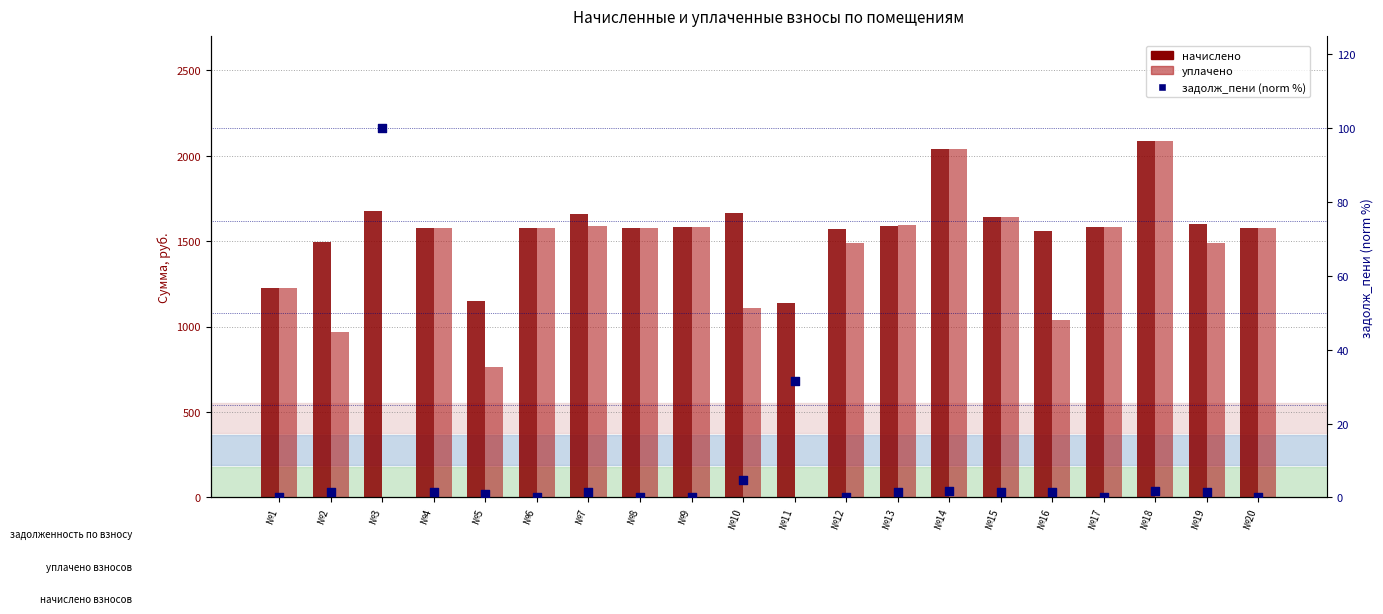

Is the value of начислено at №19 greater than the value of задолж_пени (norm %) at №12?

Yes